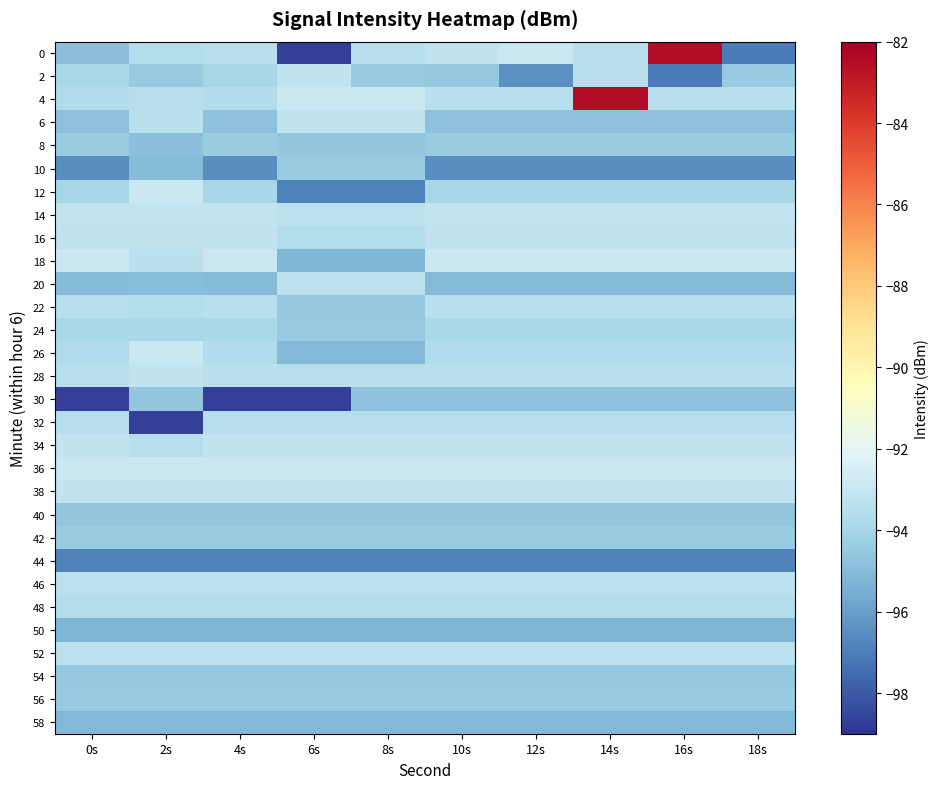

Which series changed the most between 4s and 10s?

30